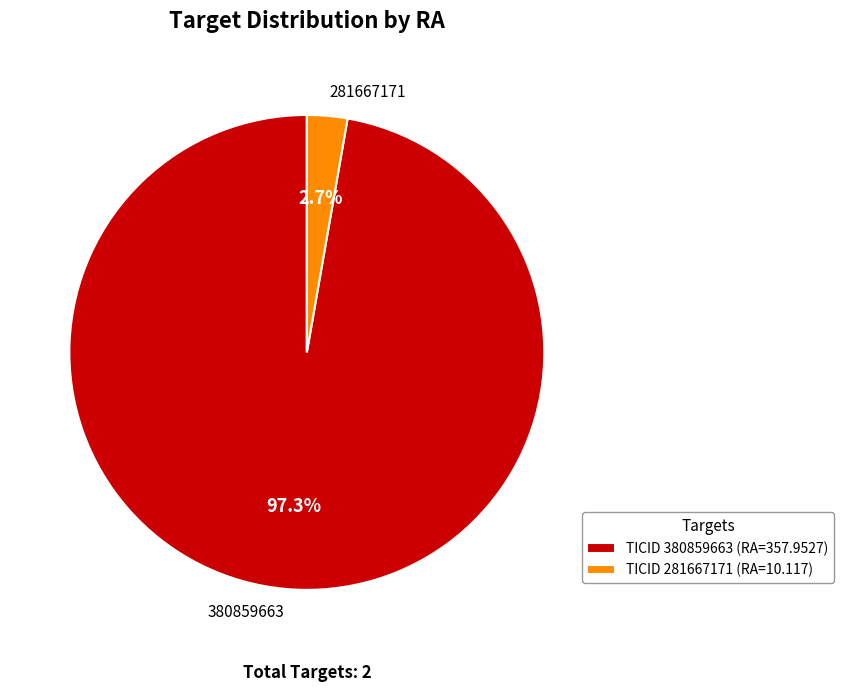

Which category has the biggest portion of the pie?

TICID 380859663 (RA=357.9527)